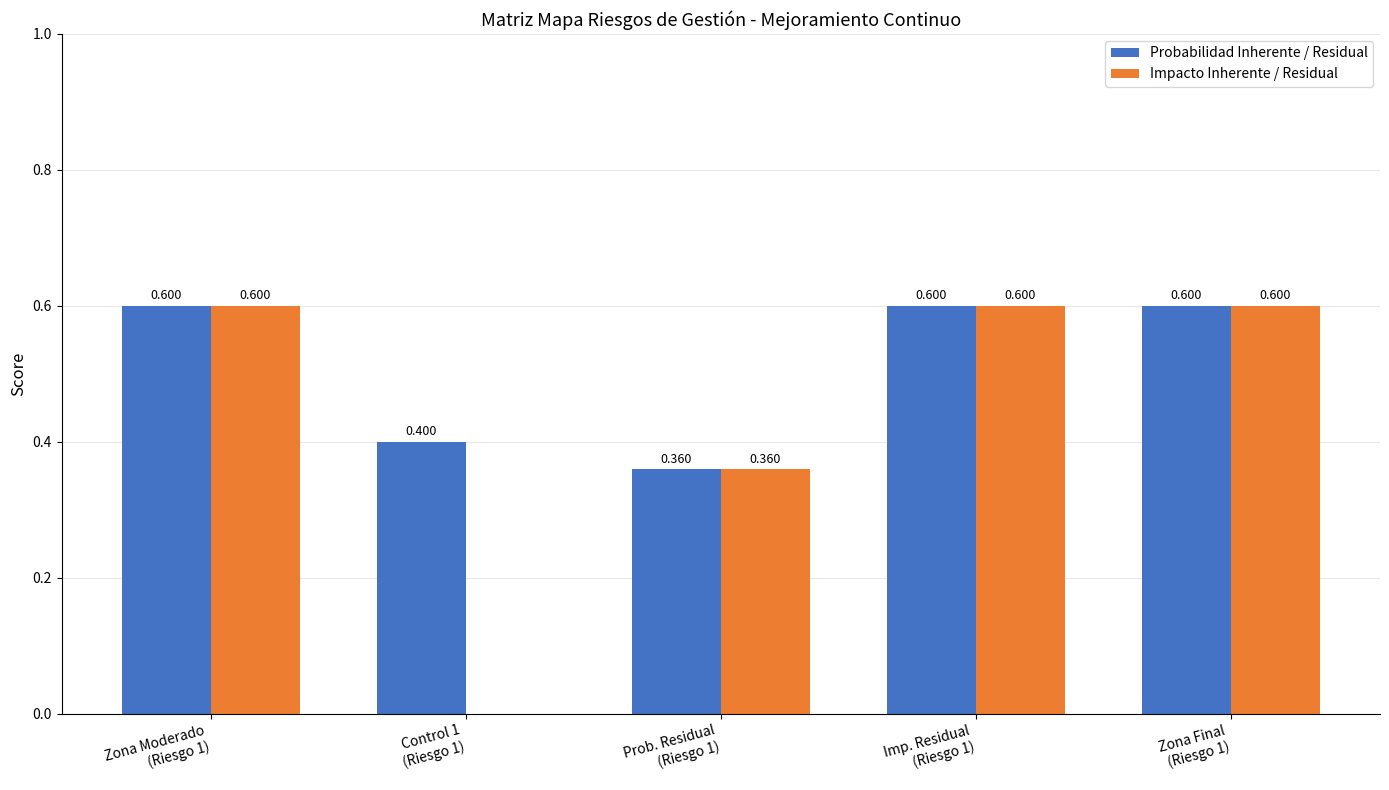

Which series has the largest total across all categories?

Probabilidad Inherente / Residual